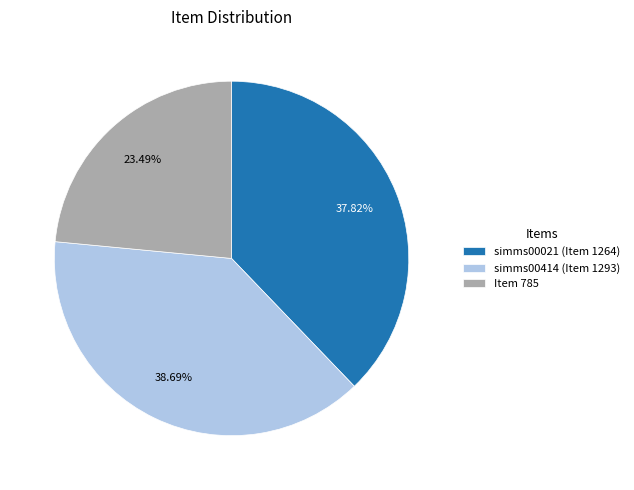

To the nearest percent, what portion does Item 785 represent?

23%